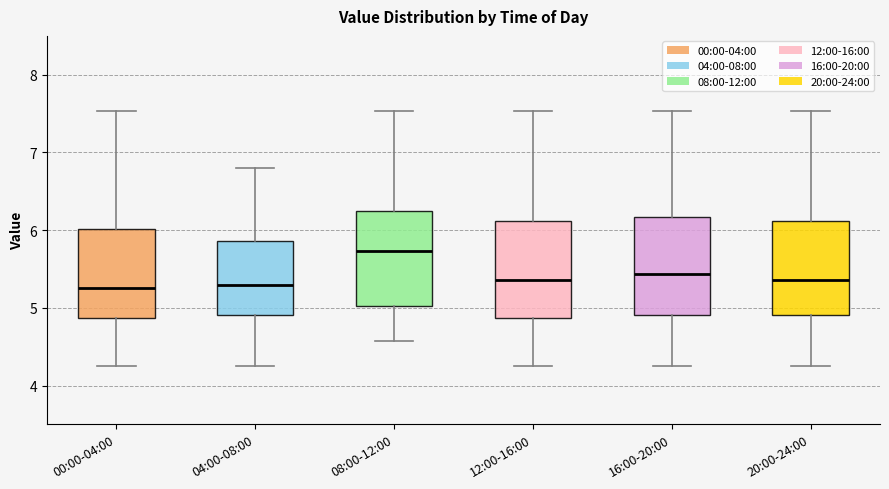

Where is the upper edge of the box for 12:00-16:00 on the y-axis? The values are not printed on the chart, so give them approximately, as read against the axis.

6.1